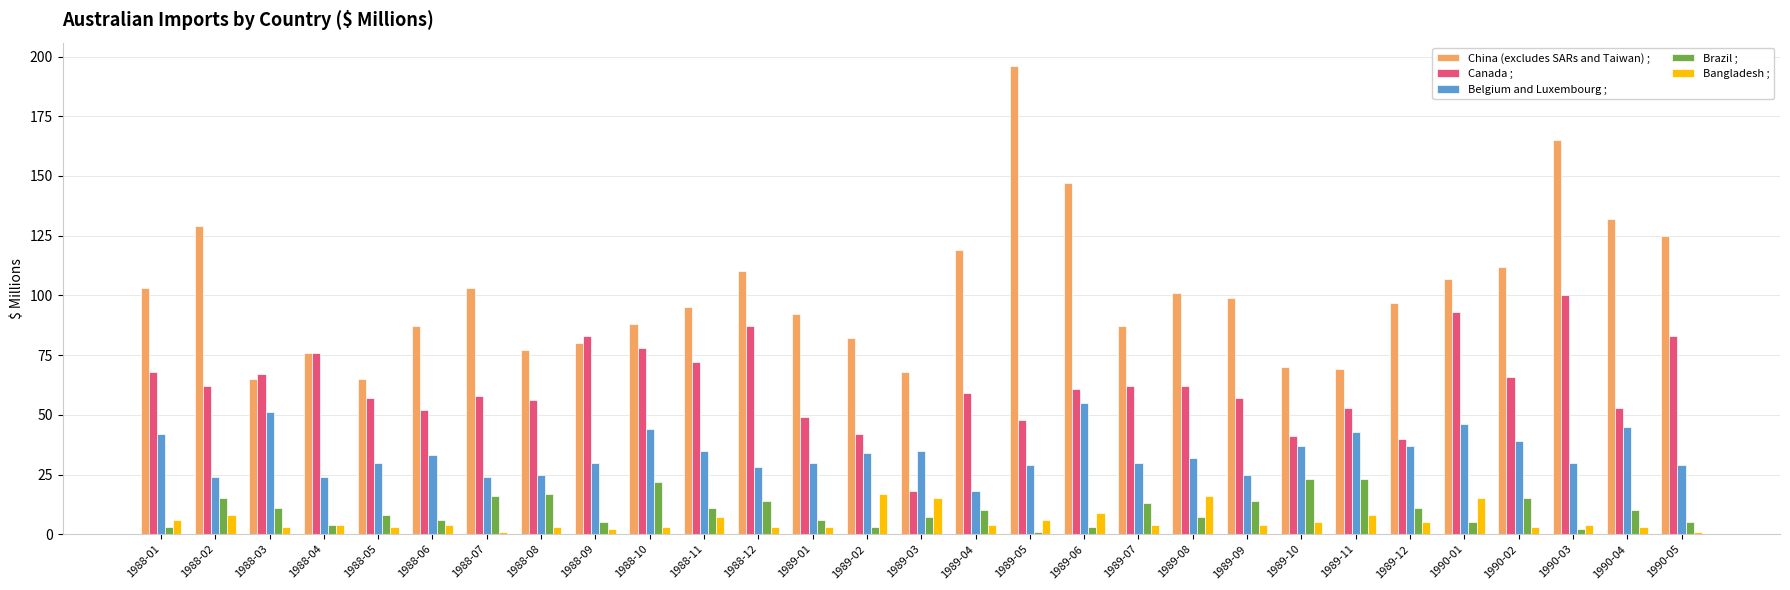

What is the difference between the second highest and second lowest values in the Brazil ; series?

21